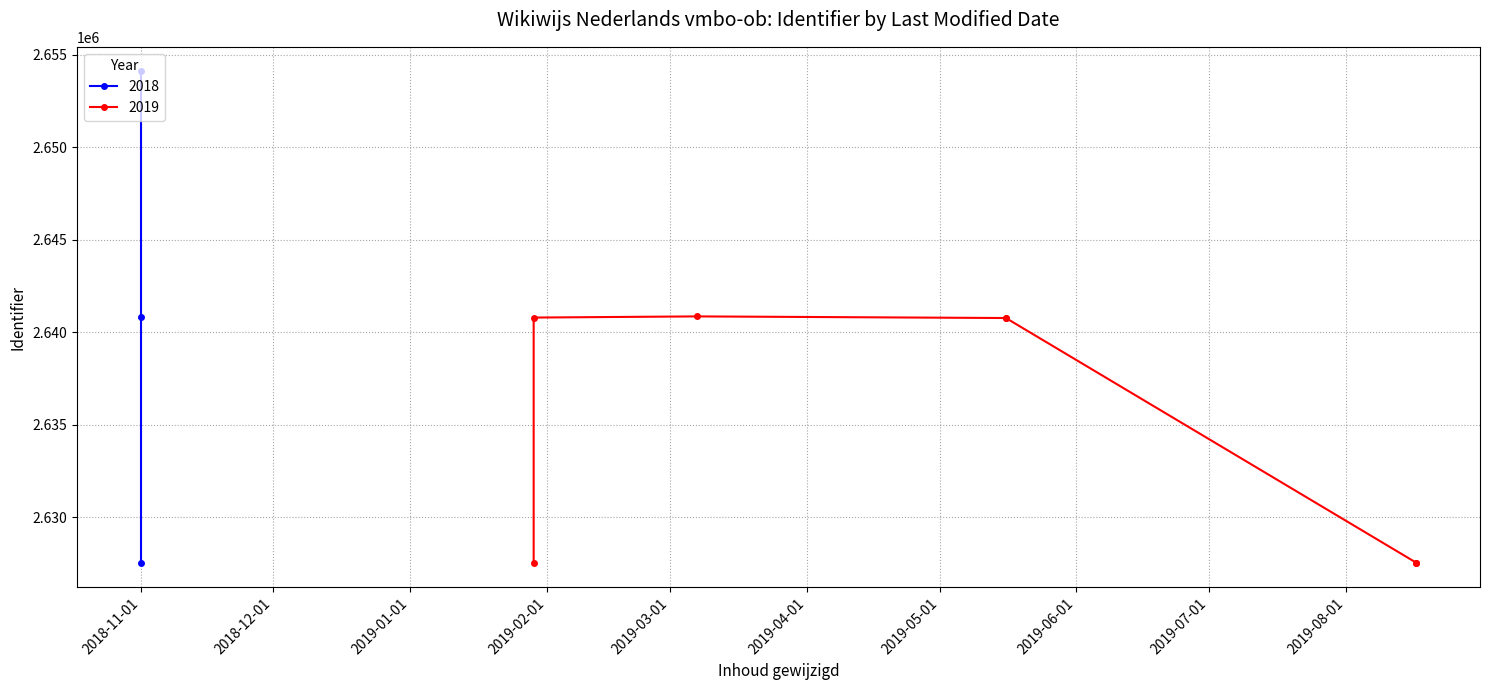

Reading right to left, list all the values displayed in this chart.

2018-11-01=2654095	2019-03-07=2640848	2018-11-01=2640831	2019-01-29=2640785	2019-05-16=2640763	2019-05-16=2640760	2019-01-29=2627538	2019-08-17=2627535	2018-11-01=2627533	2019-08-17=2627531